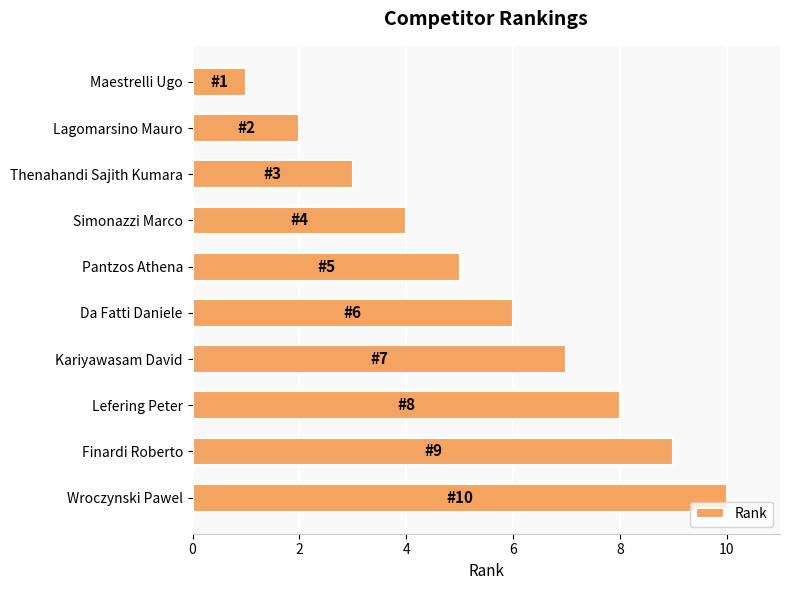

True or false: the data shows 5 at Pantzos Athena.

True